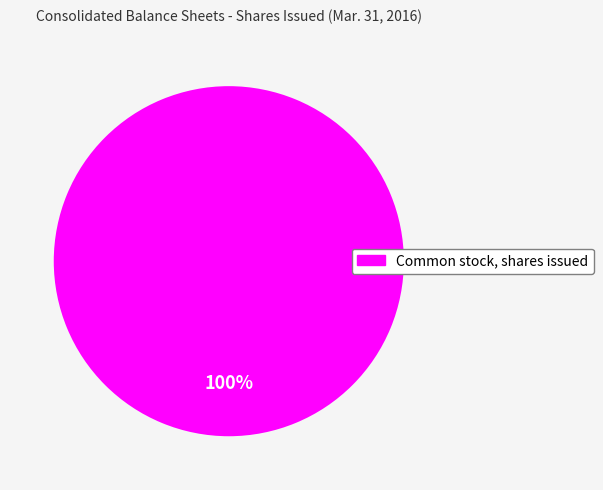

Is there a majority slice in this chart?

Yes